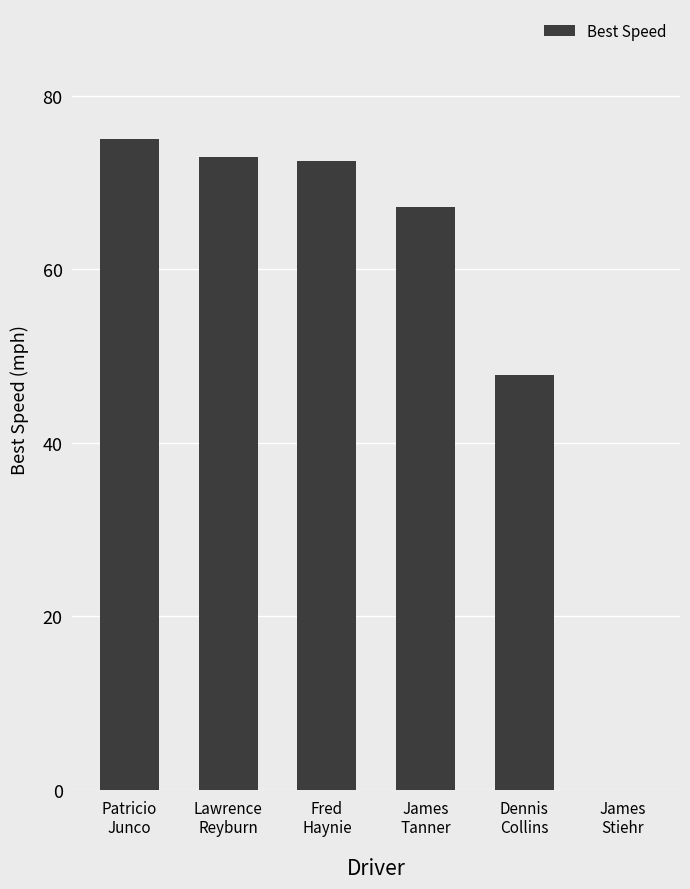

Reading left to right, extract all data points from this chart.

75.0	72.9	72.5	67.2	47.8	0.0